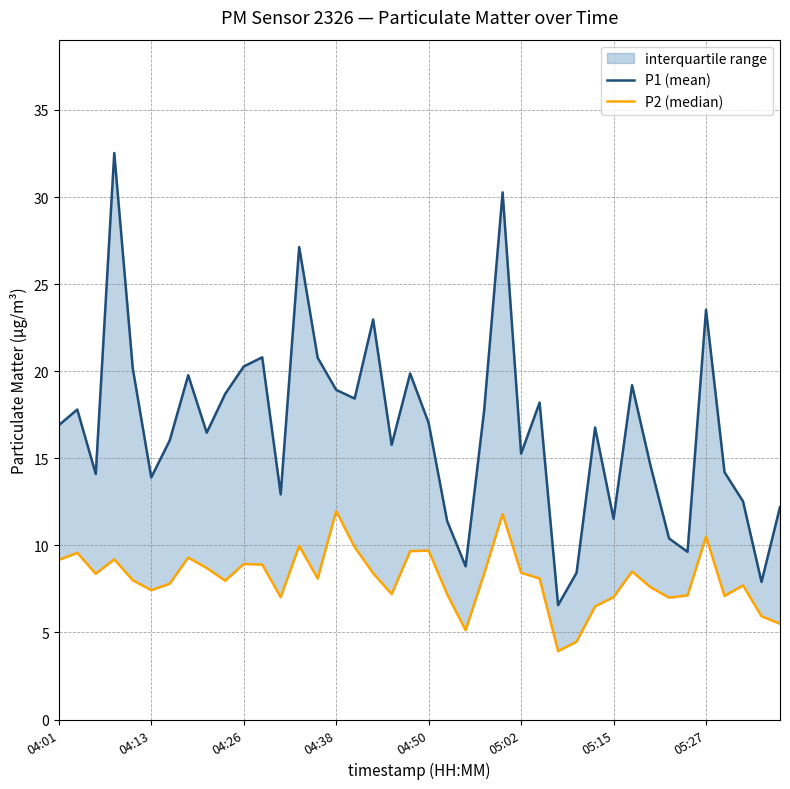

True or false: P2 (median) and P1 (mean) cross at least once.

False